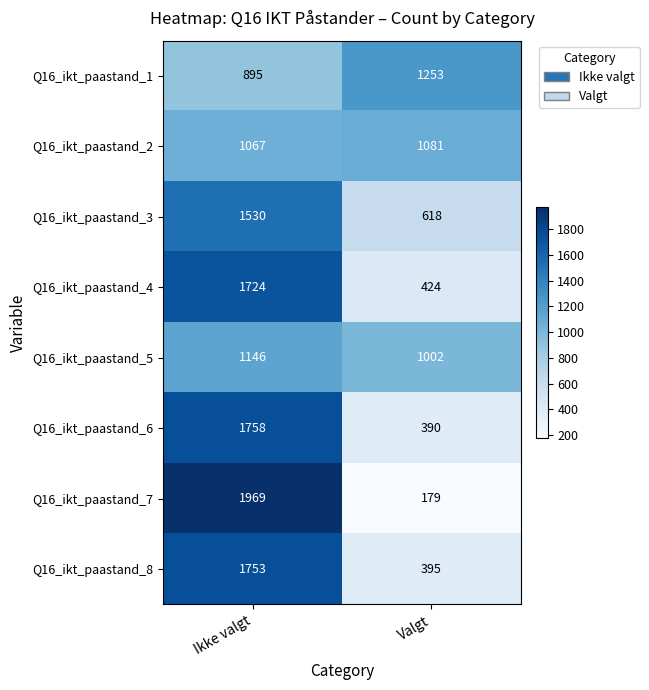

The value of Q16_ikt_paastand_5 at Valgt is 1002. True or false?

True